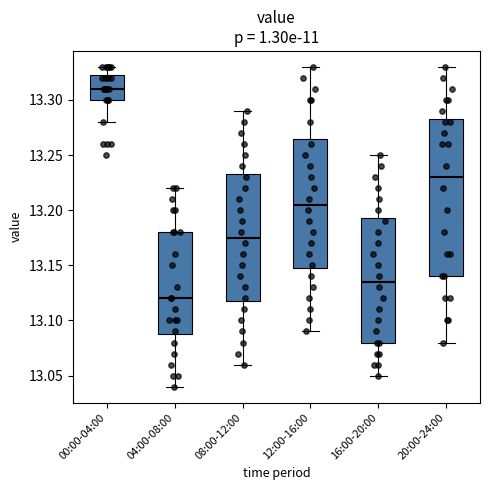

Reading left to right, read every box against the y-axis: the position of its median line, the range the box covers, and the ends of its whiskers. The values are not printed on the chart, so give them approximately, as read against the axis.

00:00-04:00: median 13.310, box 13.300 to 13.325, whiskers 13.280 to 13.330
04:00-08:00: median 13.120, box 13.090 to 13.180, whiskers 13.040 to 13.220
08:00-12:00: median 13.175, box 13.120 to 13.235, whiskers 13.060 to 13.290
12:00-16:00: median 13.205, box 13.150 to 13.265, whiskers 13.090 to 13.330
16:00-20:00: median 13.135, box 13.080 to 13.195, whiskers 13.050 to 13.250
20:00-24:00: median 13.230, box 13.140 to 13.285, whiskers 13.080 to 13.330